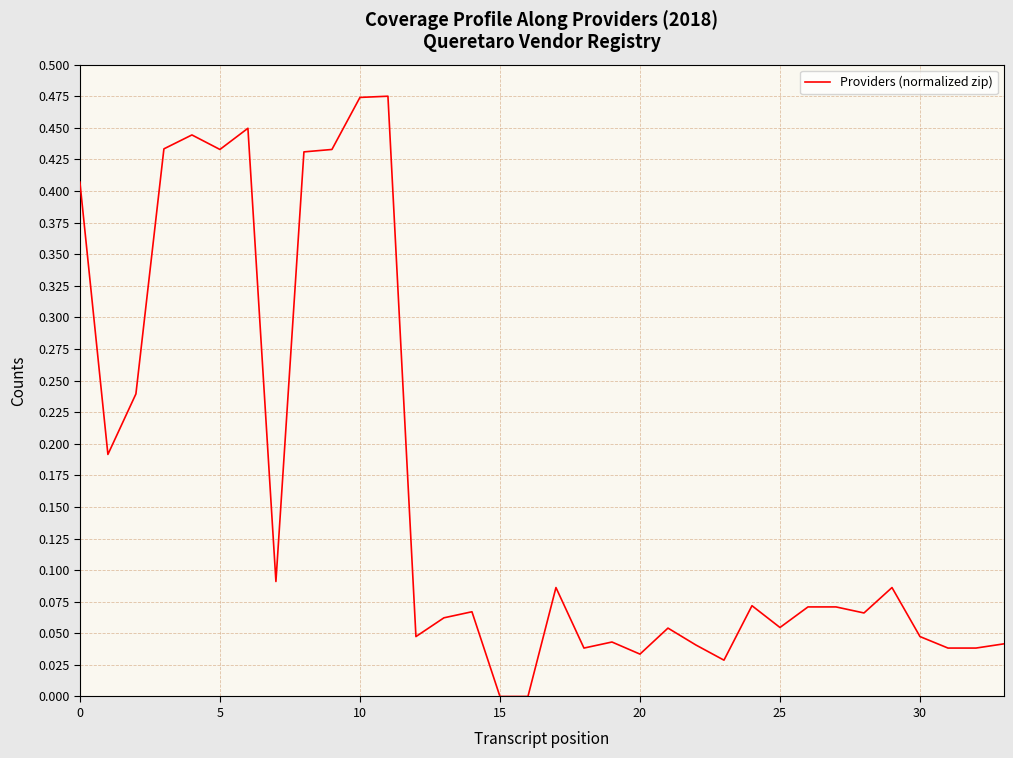

Reading right to left, transcribe all the data shown in this chart.

0.0	0.0	0.0	0.0	0.1	0.1	0.1	0.1	0.1	0.1	0.0	0.0	0.1	0.0	0.0	0.0	0.1	0.0	0.0	0.1	0.1	0.0	0.5	0.5	0.4	0.4	0.1	0.4	0.4	0.4	0.4	0.2	0.2	0.4